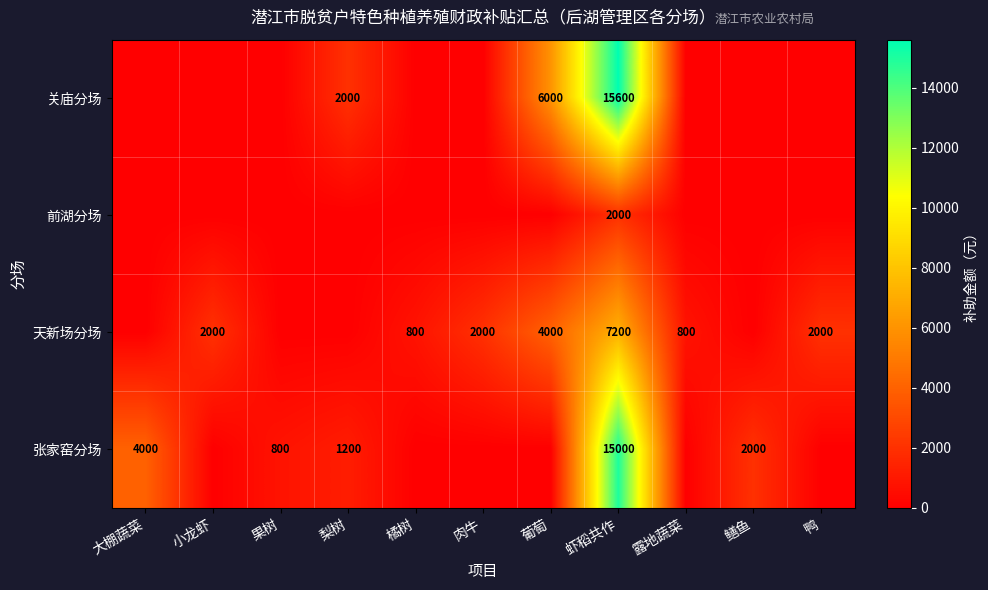

At which category is the sum across all series the highest?

虾稻共作